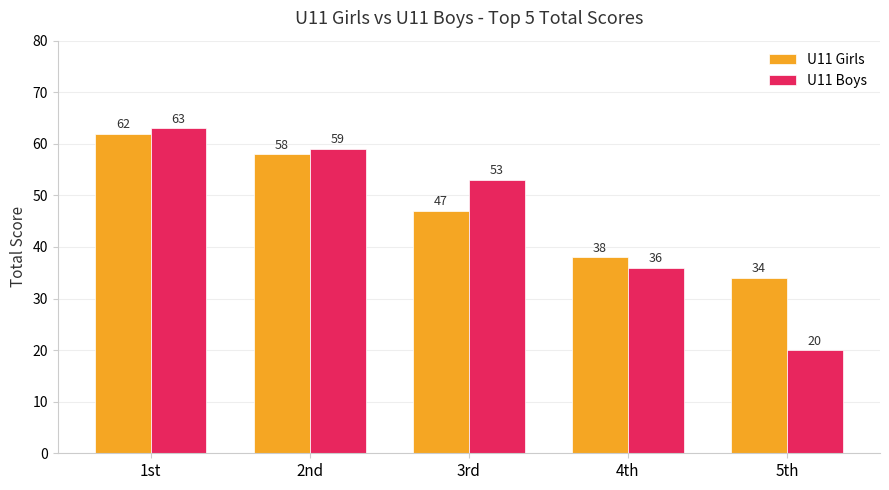

Which label corresponds to the smallest value in the chart?

5th